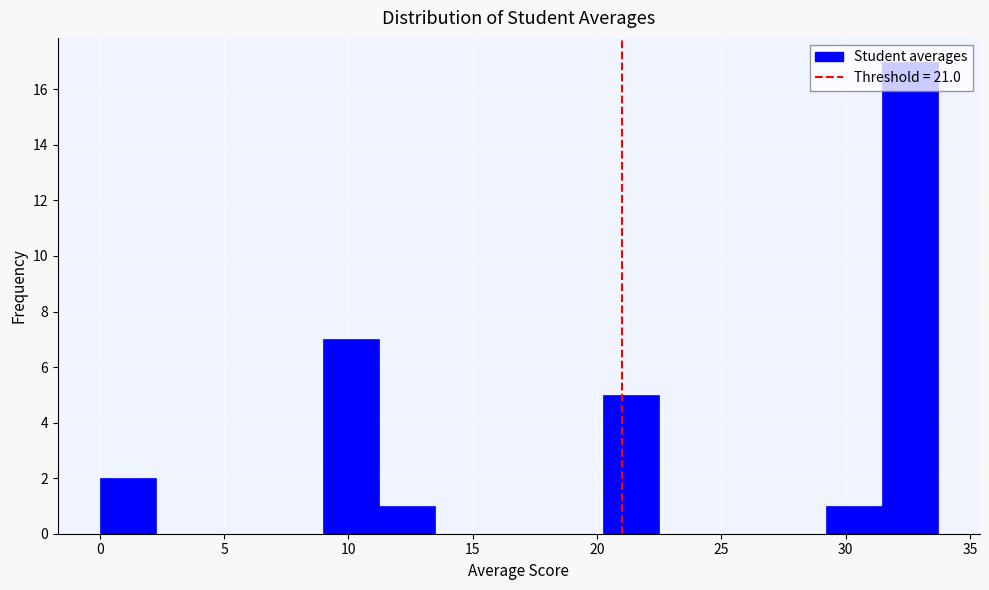

What is the height of the bar covering 11.0 to 13.5 on the x-axis? Neither the bar edges nor the heights are printed on the chart, so give them approximately, as read against the axes.

1